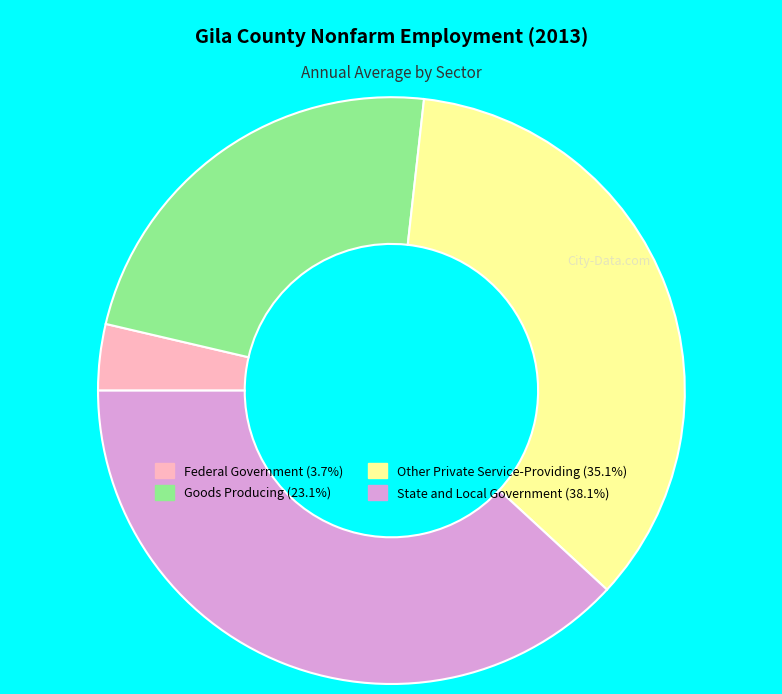

Is the sum of Goods Producing and Federal Government greater than half?

No